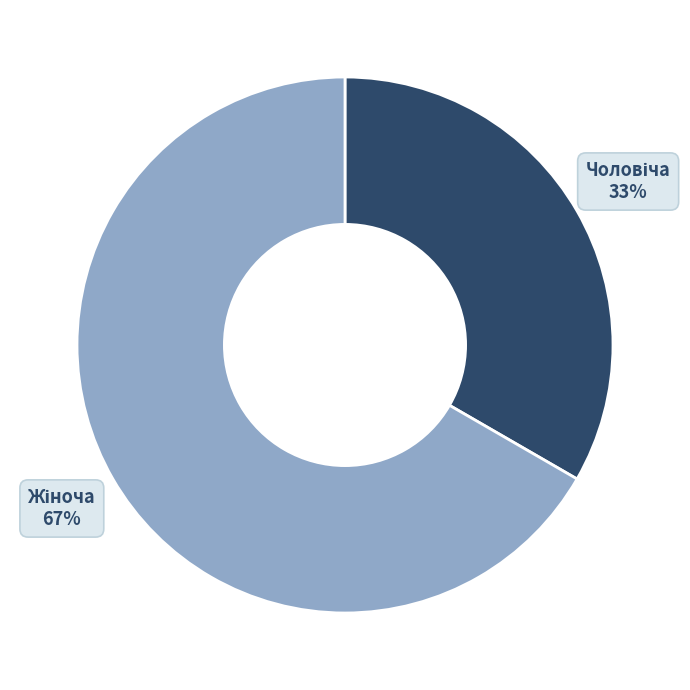

Is there any slice that represents more than half of the pie?

Yes